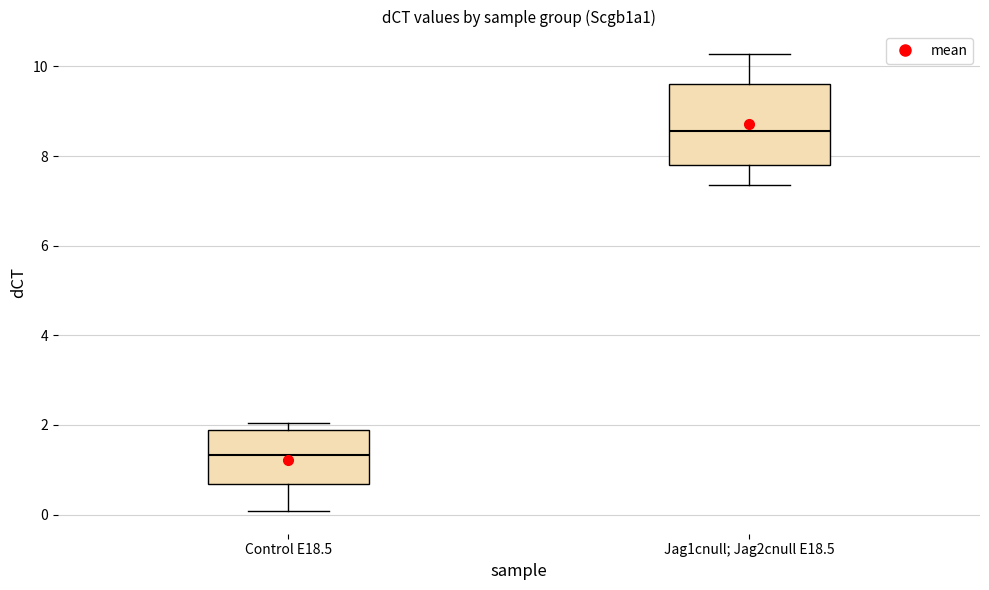

Reading left to right, transcribe this box plot: for each box, give where its median line is, the range the box spans, and where its two whiskers end, as read against the y-axis. The values are not printed on the chart, so give them approximately, as read against the axis.

Control E18.5: median 1.4, box 0.6 to 1.8, whiskers 0.0 to 2.0
Jag1cnull; Jag2cnull E18.5: median 8.6, box 7.8 to 9.6, whiskers 7.4 to 10.2